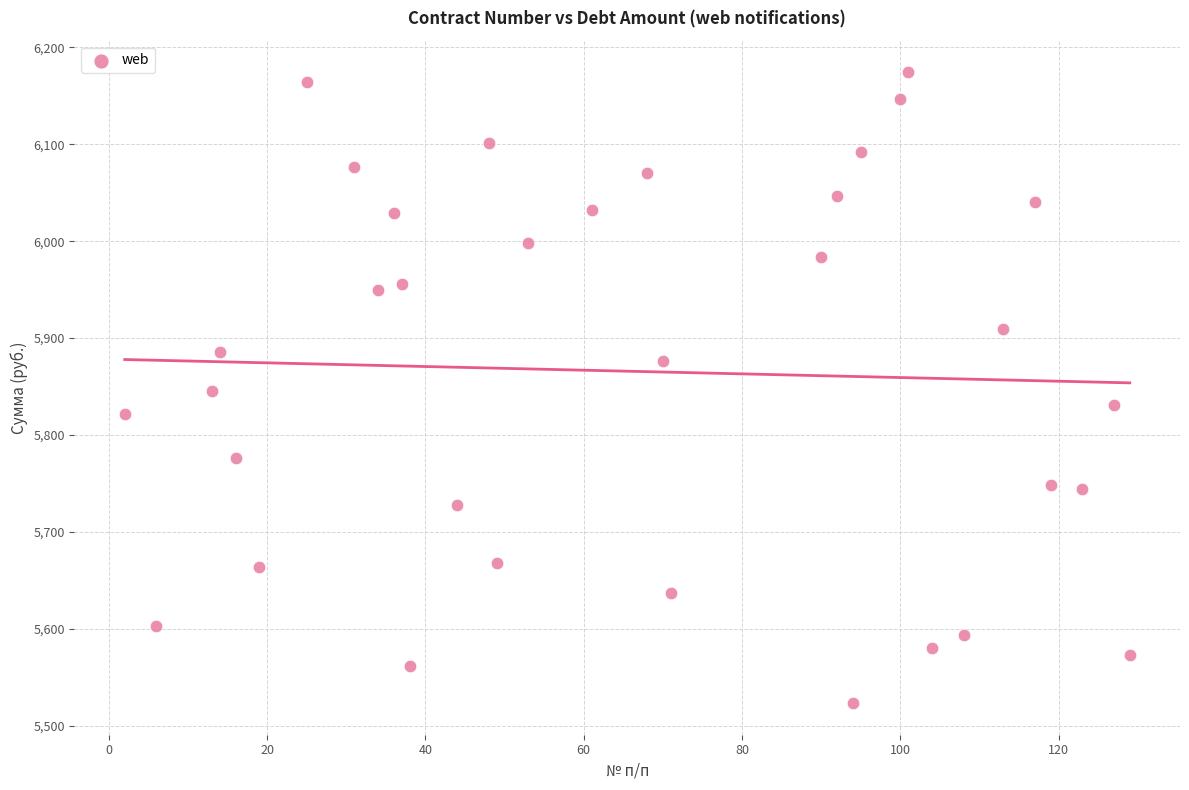

What is the range of X values (max minus min)?

127.0